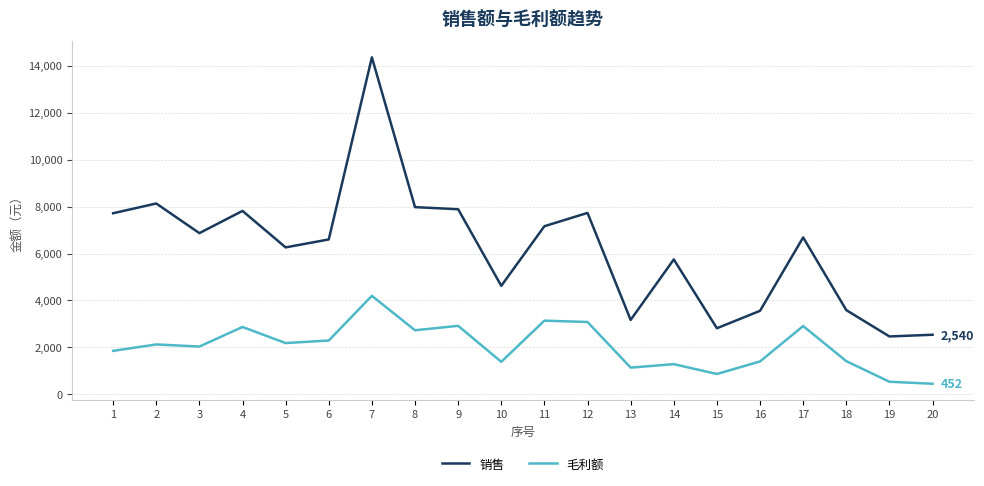

The value of 销售 at 2 is 1957.6. True or false?

False